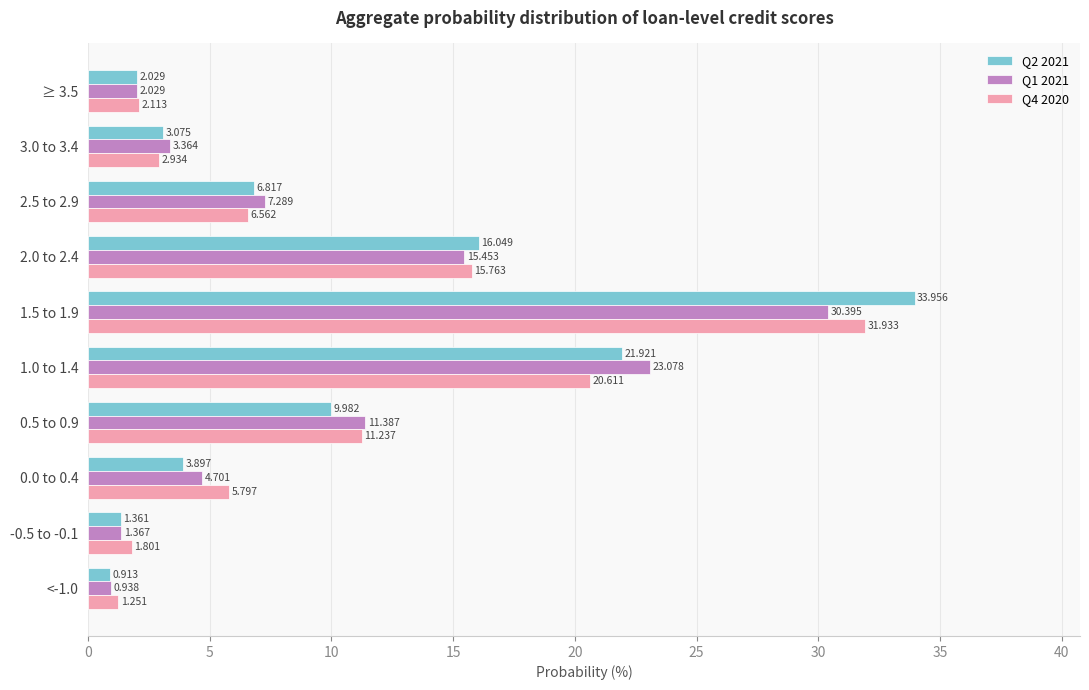

Is the value of Q4 2020 at 0.5 to 0.9 greater than the value of Q1 2021 at 0.5 to 0.9?

No